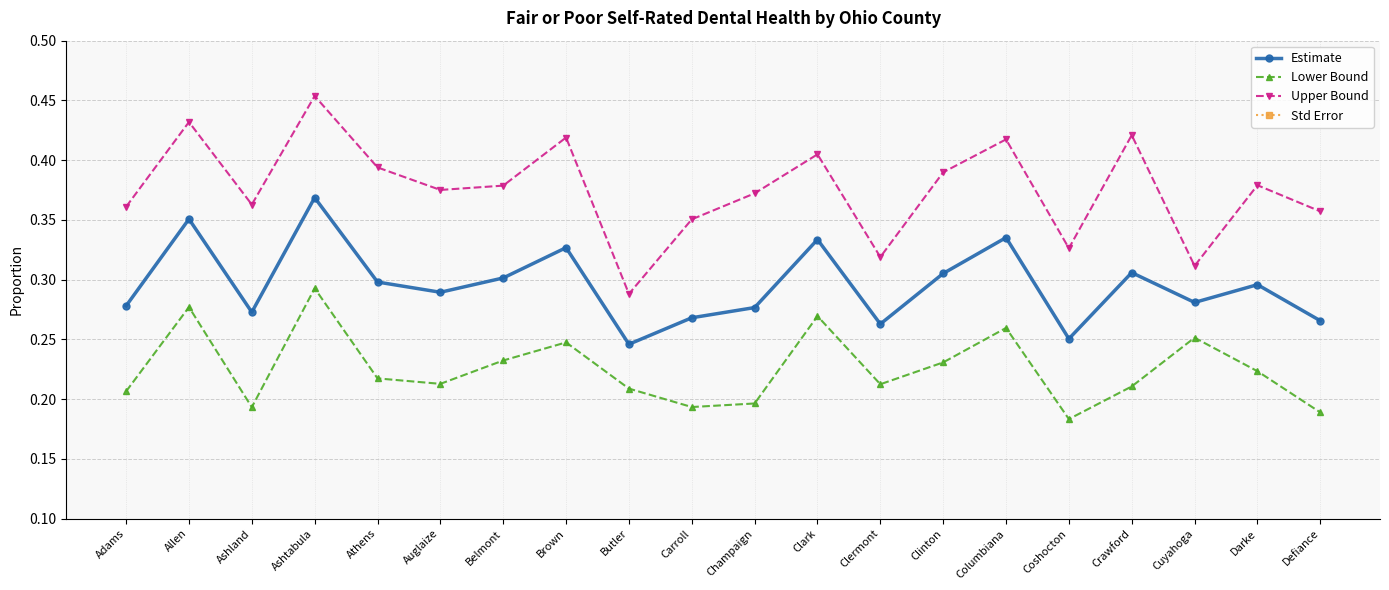

List the series in order of their peak value, highest first.

Upper Bound, Estimate, Lower Bound, Std Error